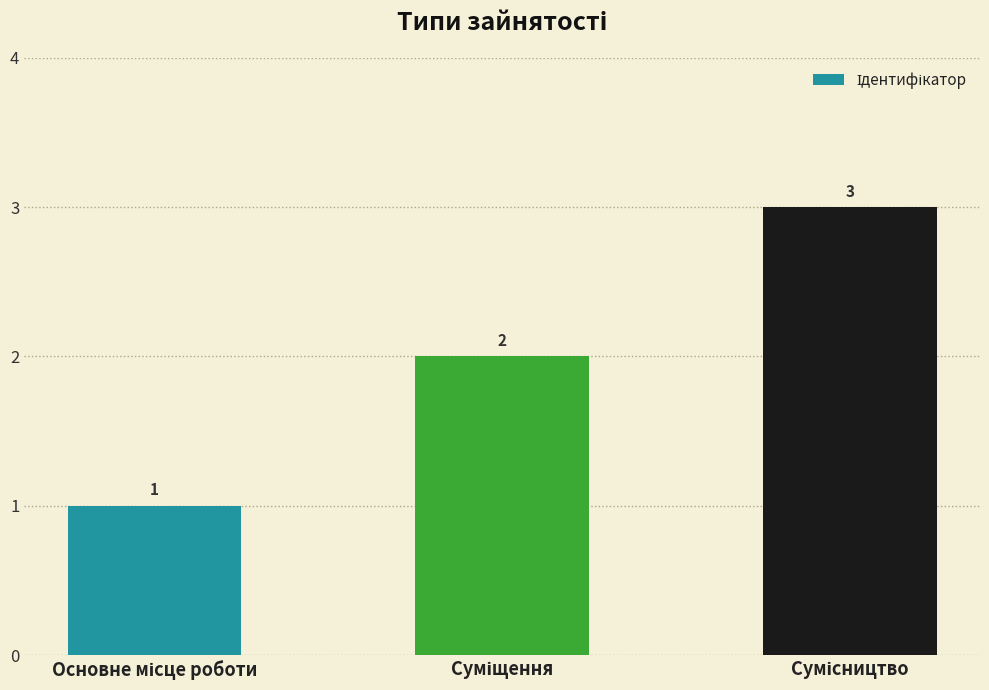

What is the difference between the maximum and minimum values?

2